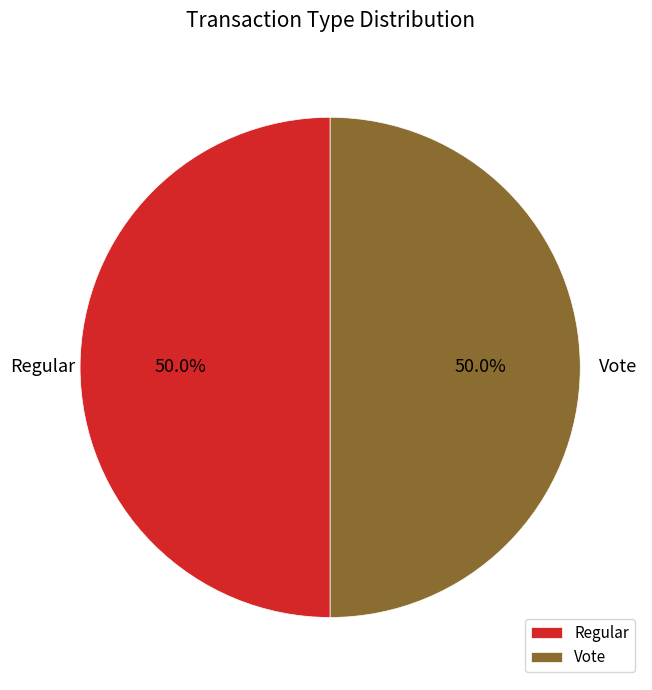

Is the sum of Regular and Vote greater than half?

Yes